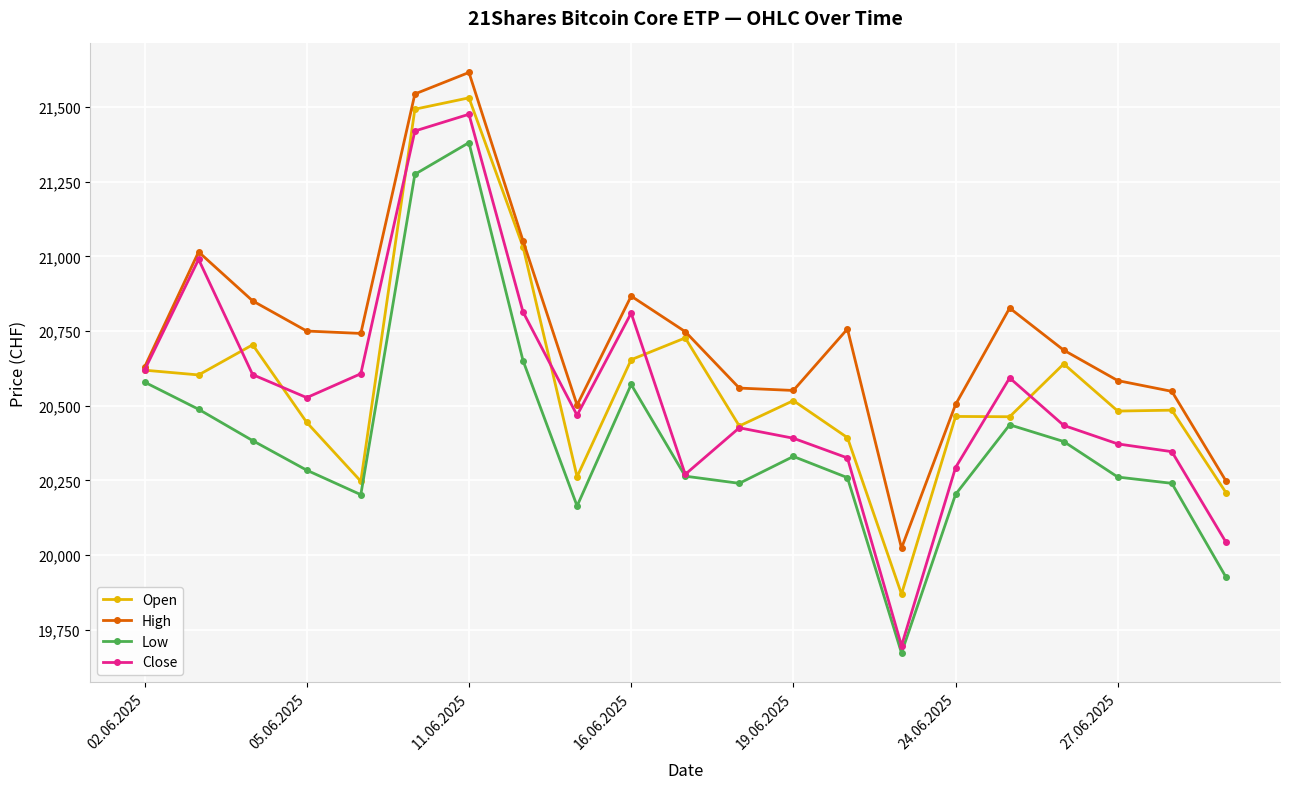

True or false: Low and High cross at least once.

False